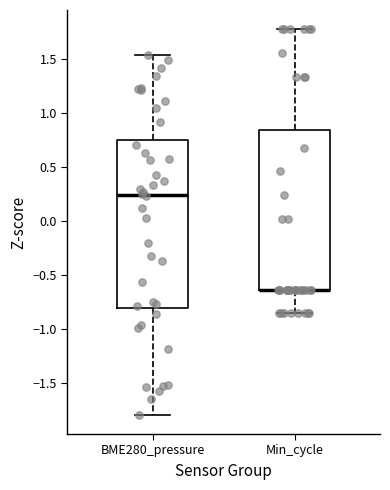

Which box is the tallest, from its lower edge to its upper edge?

BME280_pressure